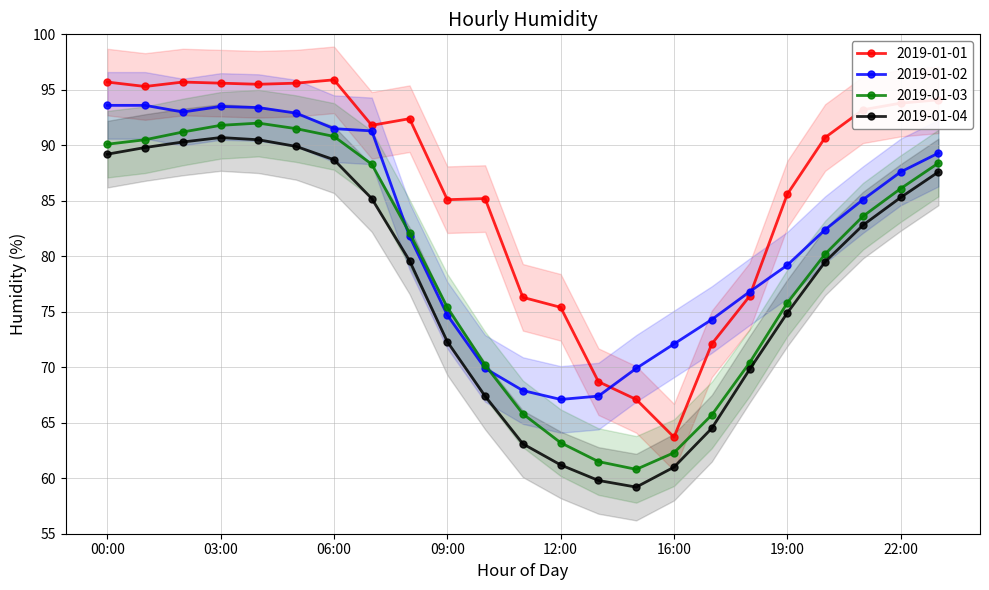

How many data points in 2019-01-03 are above 82?

12